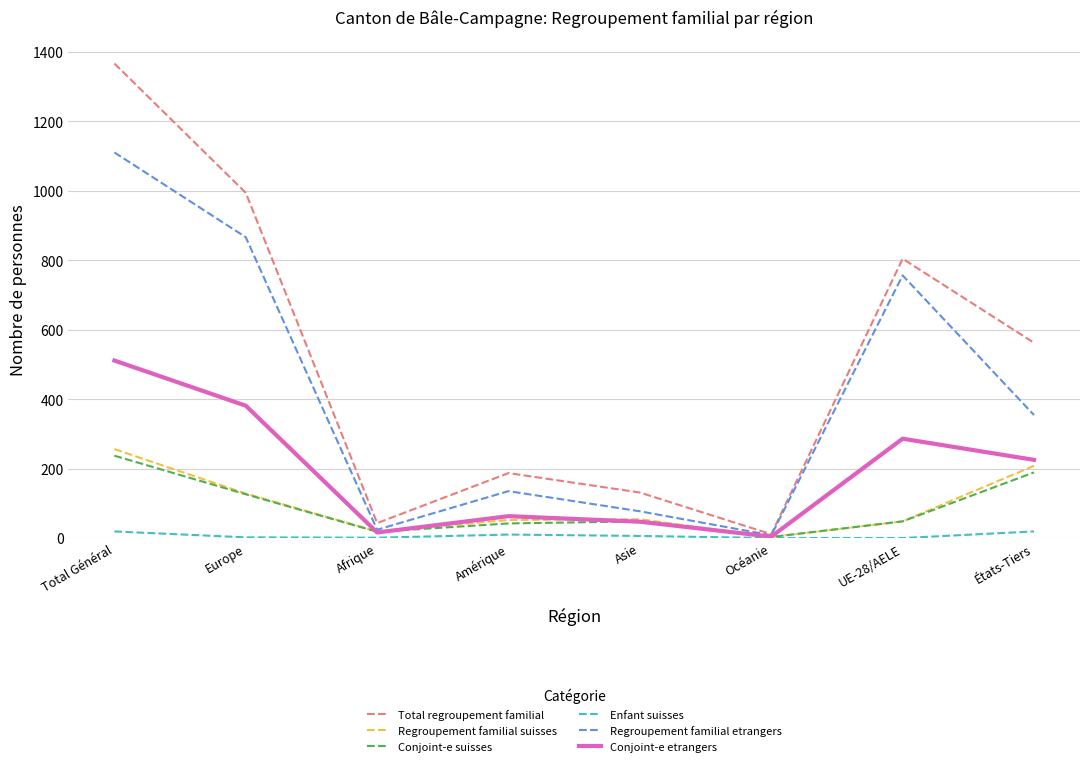

How many distinct data groups are displayed?

6